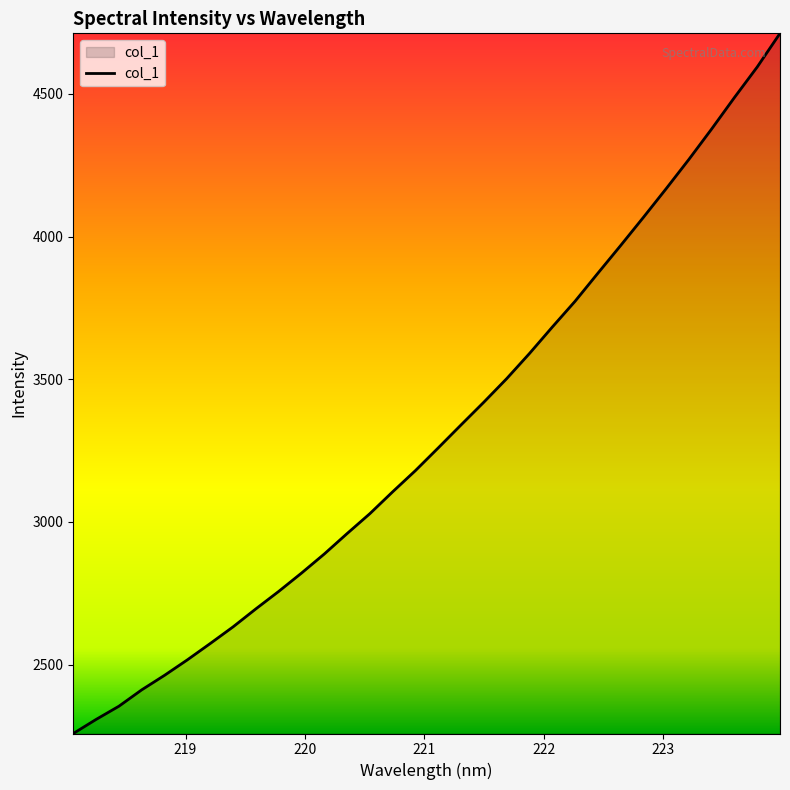

What is the average value?

3313.8